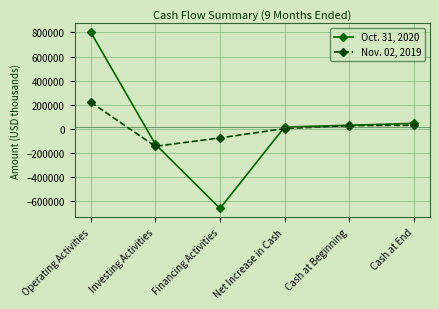

Rank the series by their maximum value, from lowest to highest.

Nov. 02, 2019, Oct. 31, 2020